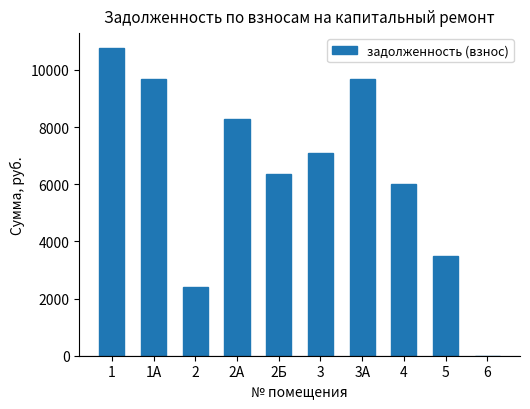

Which has a higher value, 1 or 5?

1